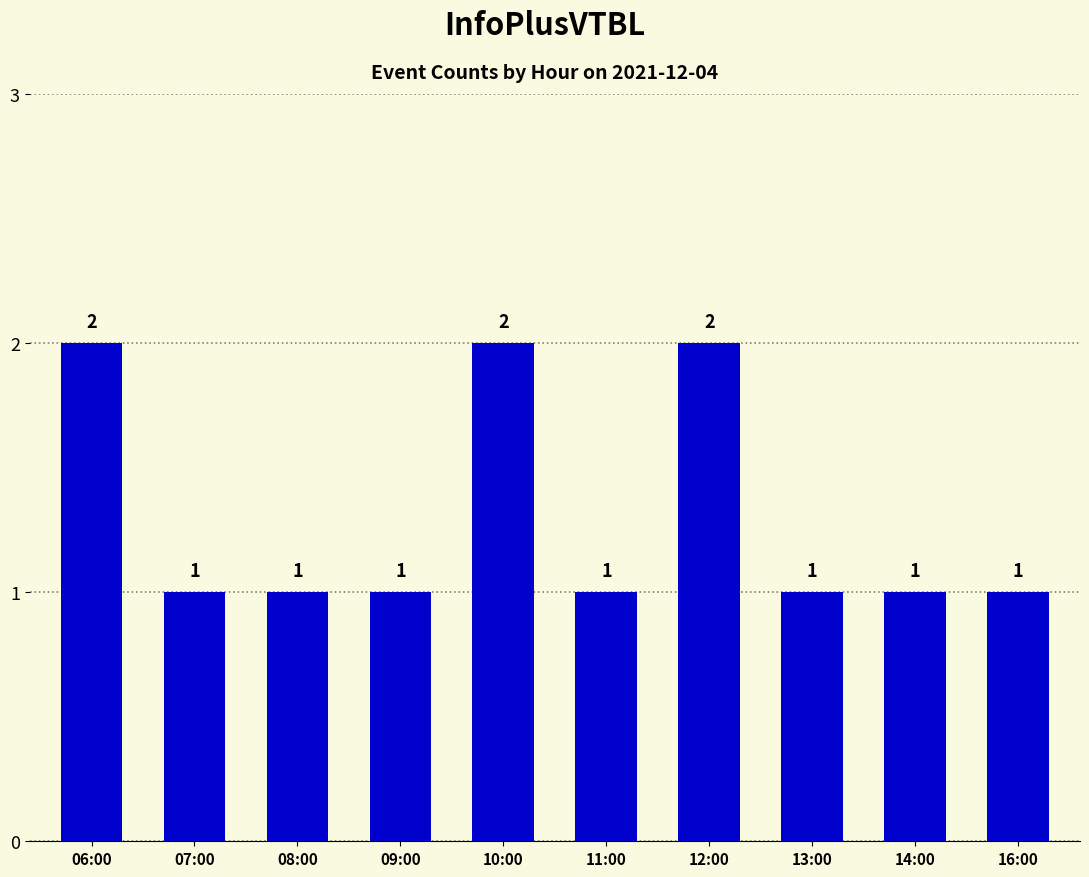

What position from the right is 06:00?

10